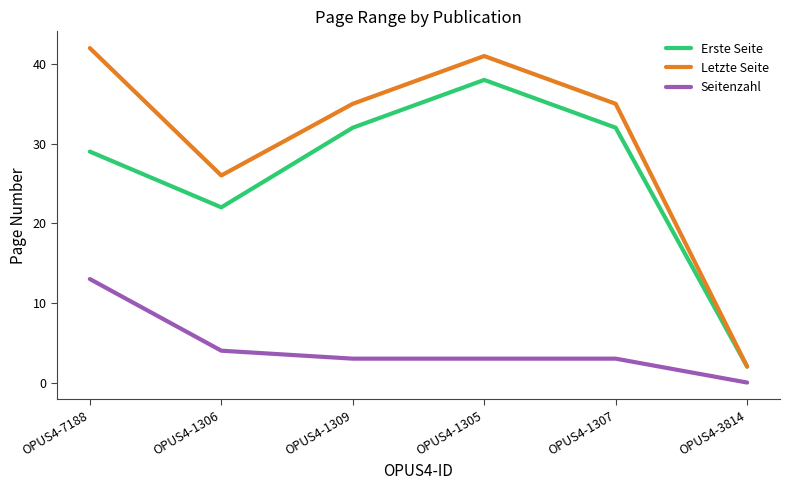

Does the chart have visible grid lines?

No